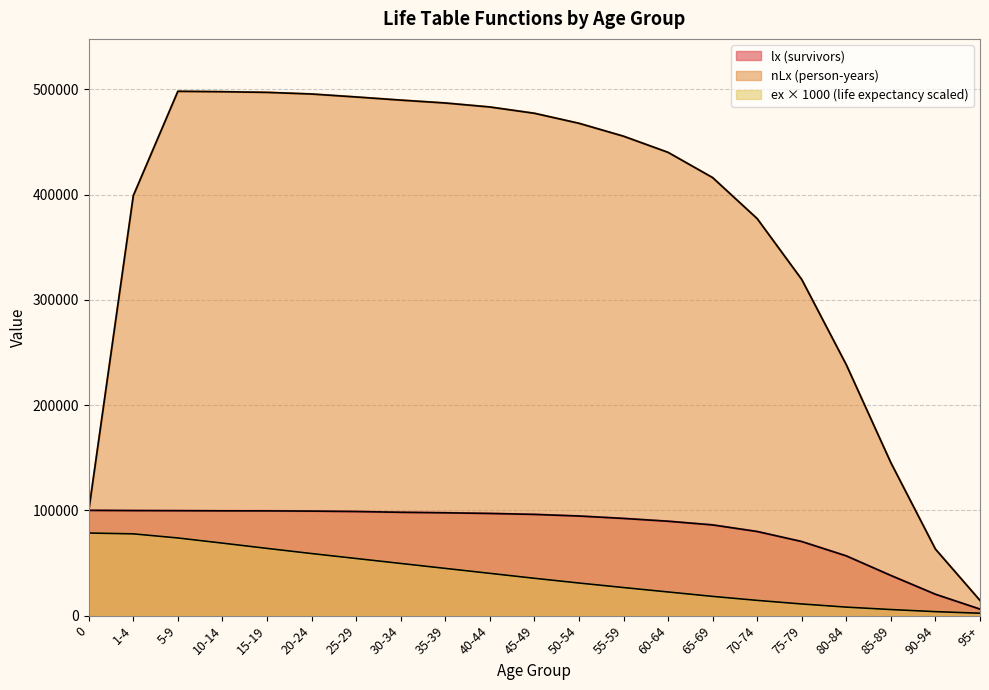

What is the difference between the second highest and minimum values in the nLx (person-years) series?

483286